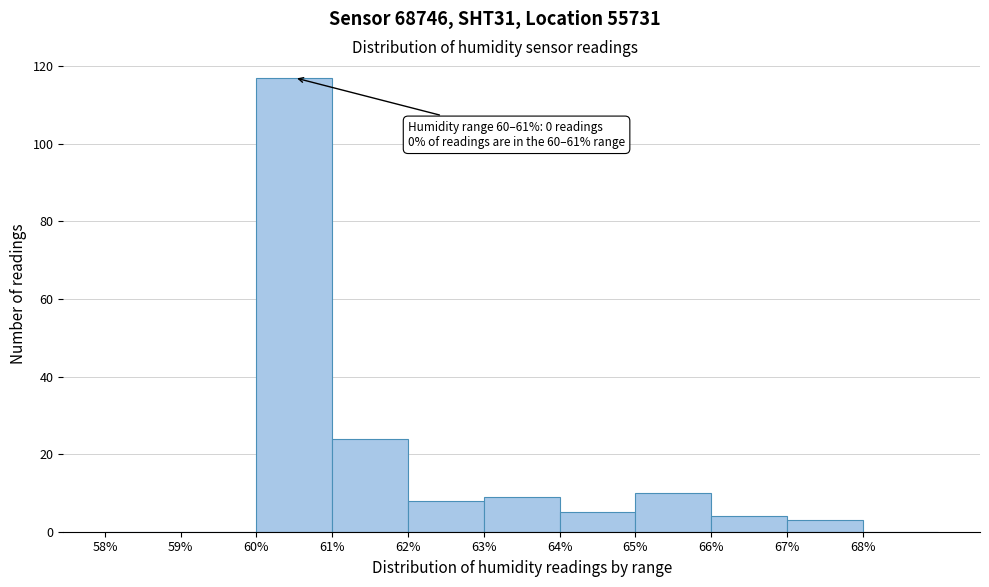

Over which range of the x-axis is the bar tallest?

60 to 61